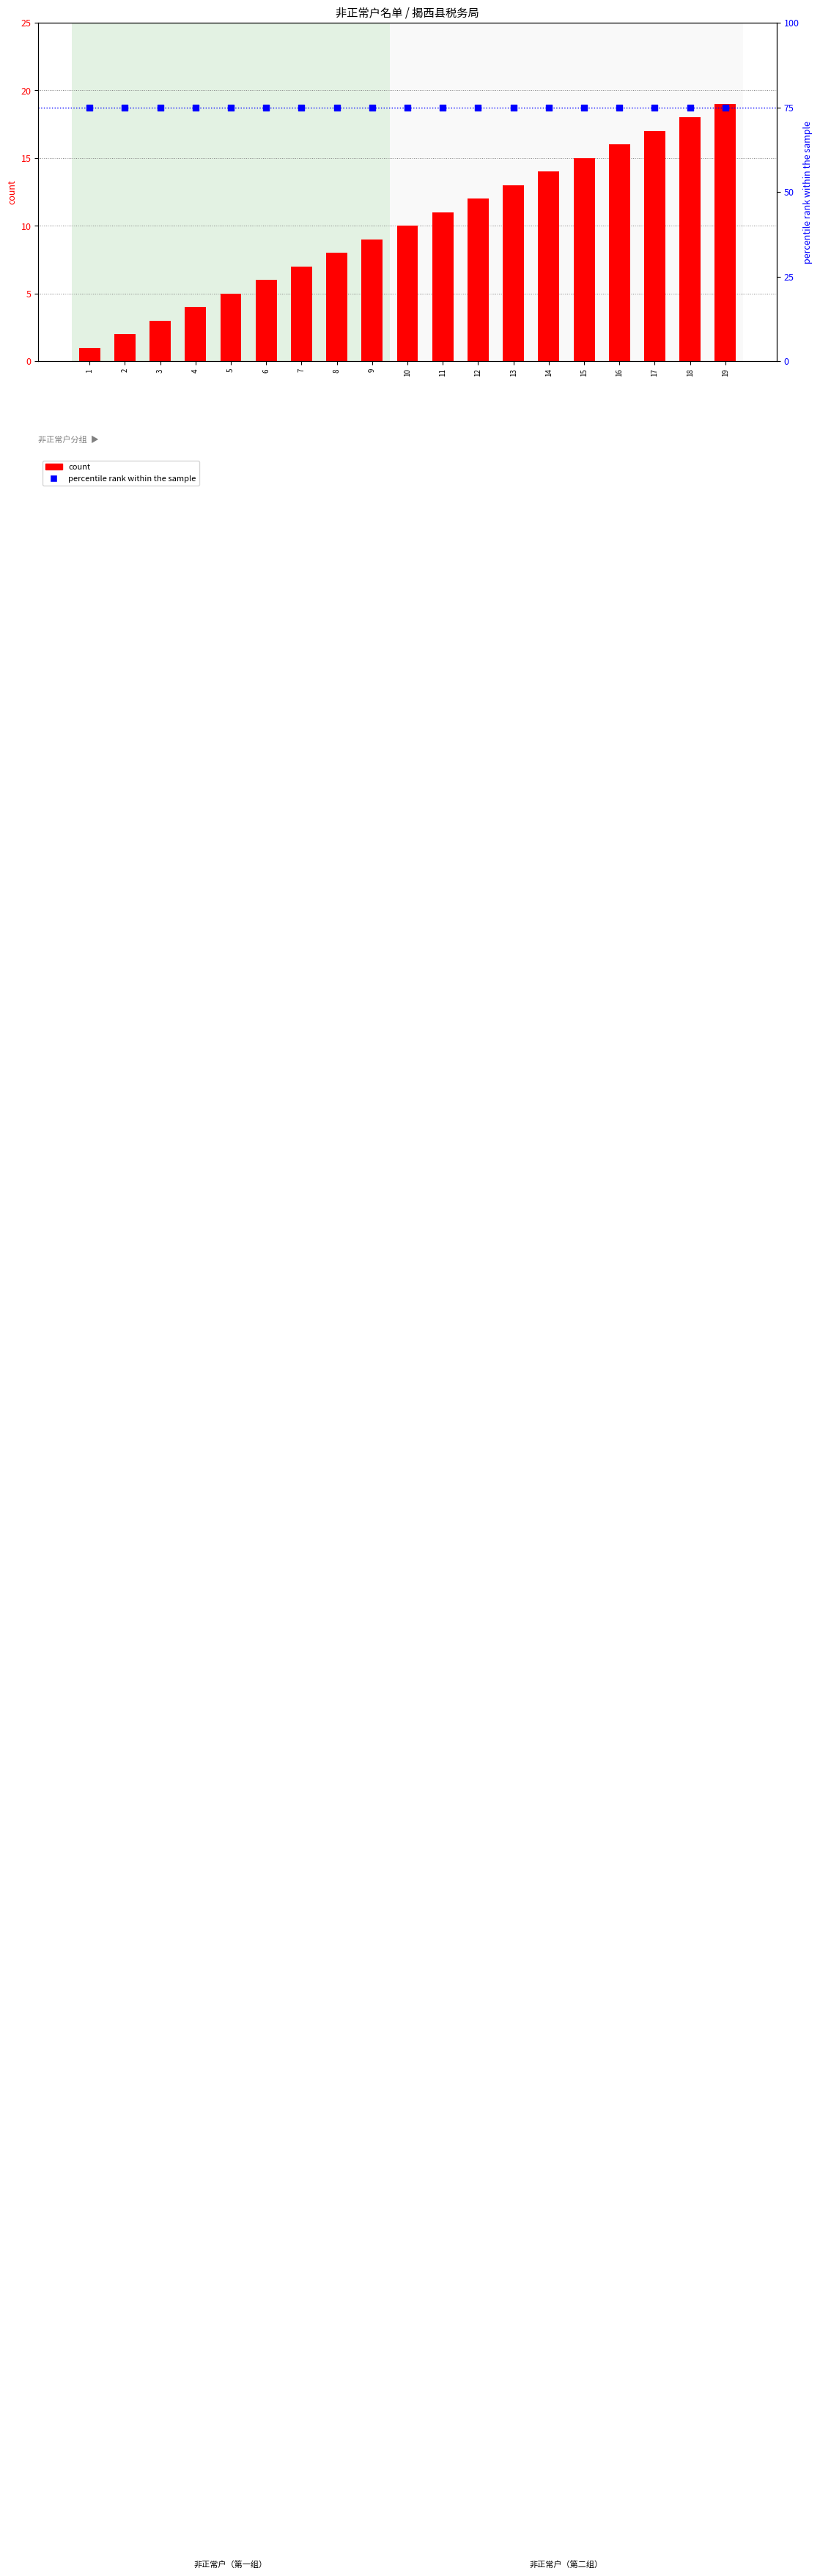

Which series has the largest total across all categories?

percentile rank within the sample